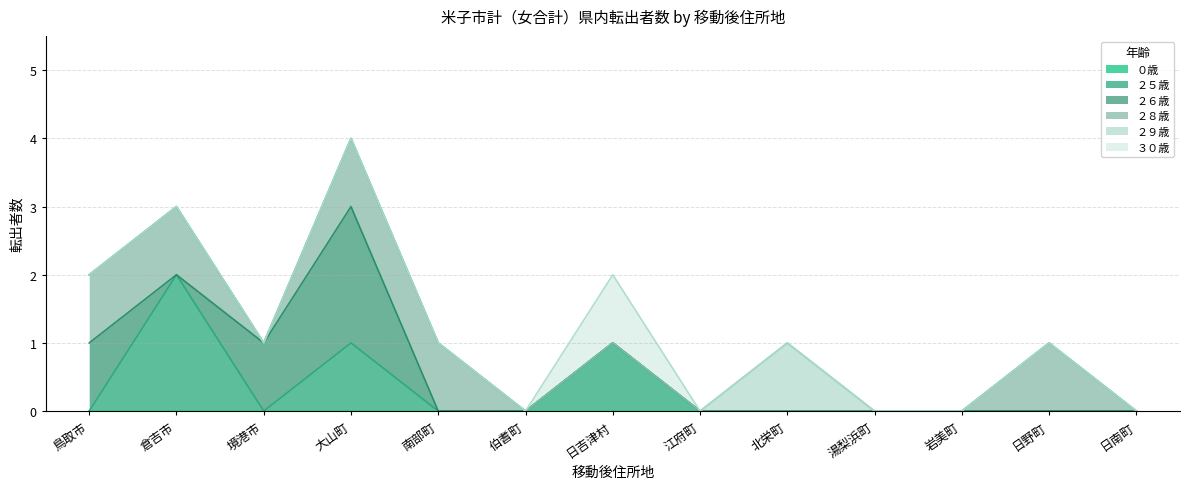

What is the highest value of the ２５歳 series?

2